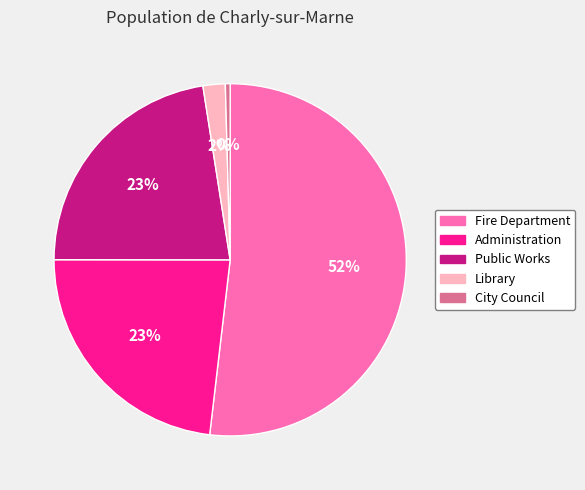

How many segments does this pie chart have?

5